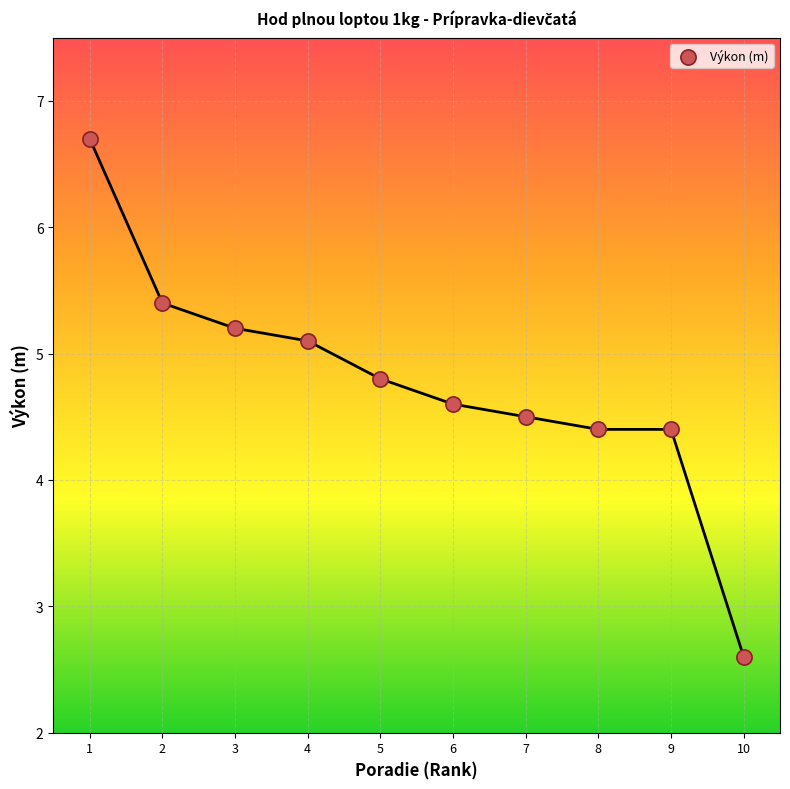

What is the range of Y values (max minus min)?

4.1